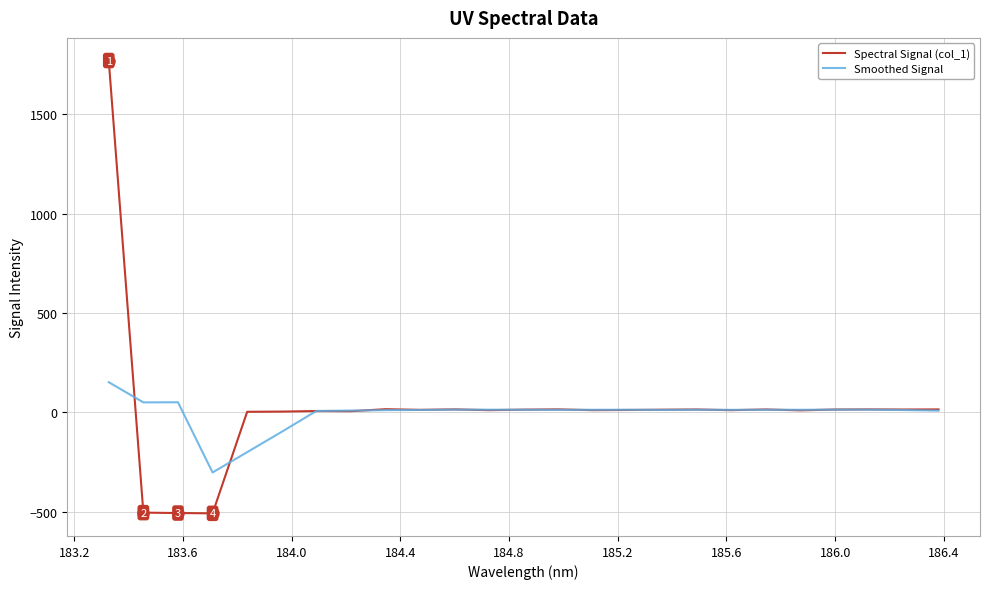

Which series has the largest range (max minus min)?

Spectral Signal (col_1)